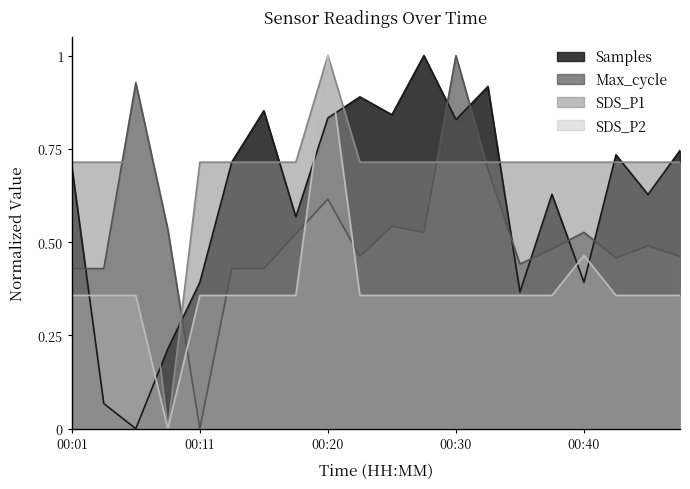

True or false: Samples has a value of 0.4 at 00:11.

True